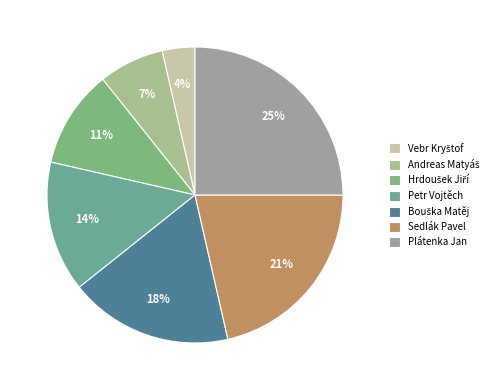

True or false: Andreas Matyáš accounts for 7% of the total.

True